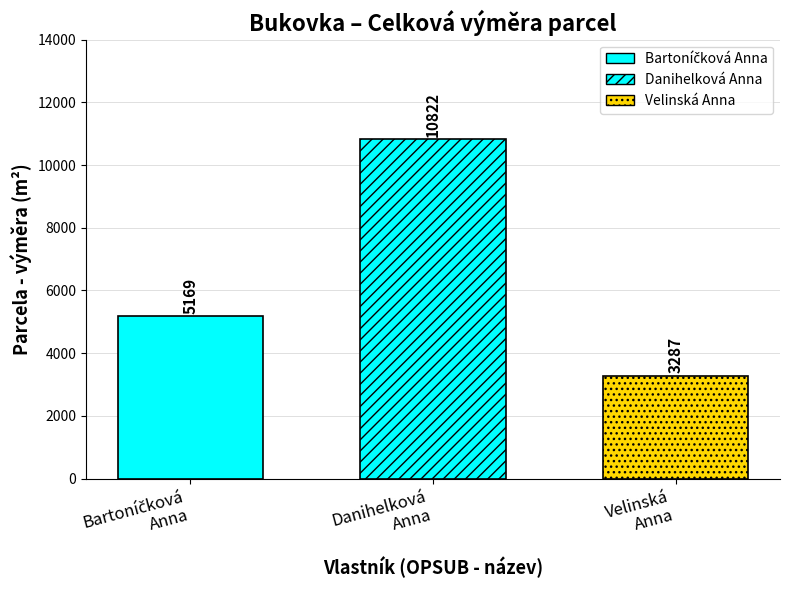

Which series has the widest spread of values?

Danihelková Anna